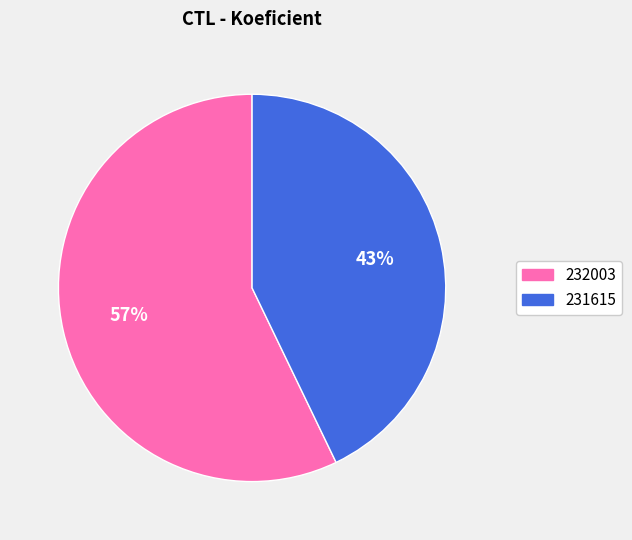

What is the ratio of the value at 232003 to the value at 231615?

1.3